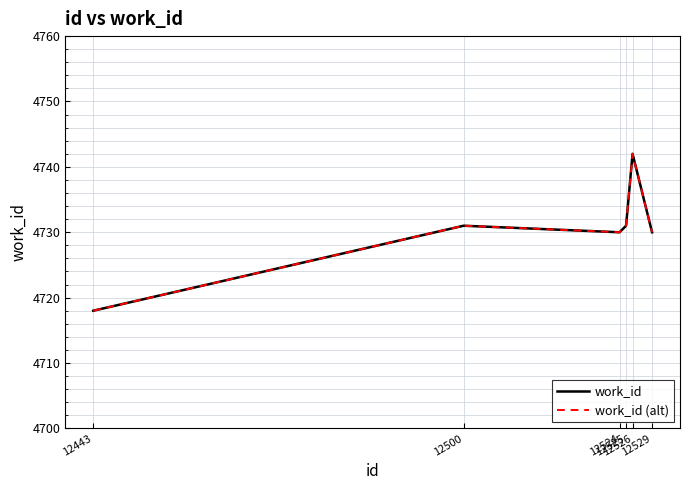

Is this an area chart (filled region under the line)?

No